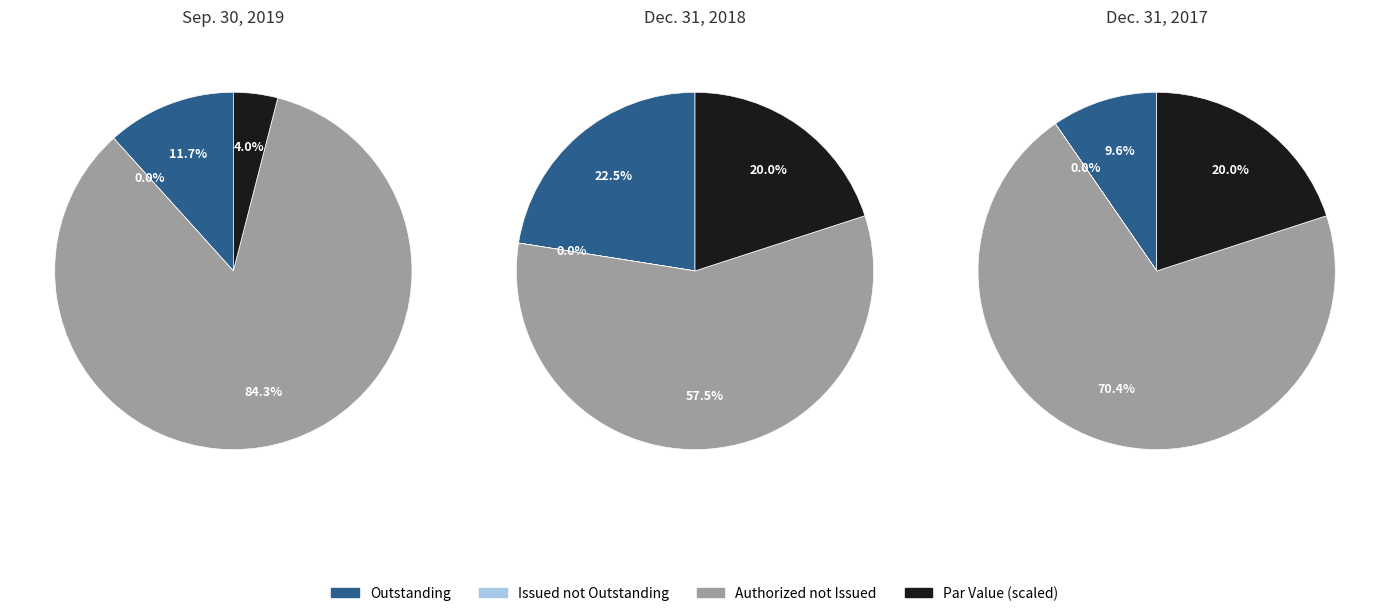

What is the majority slice?

Authorized